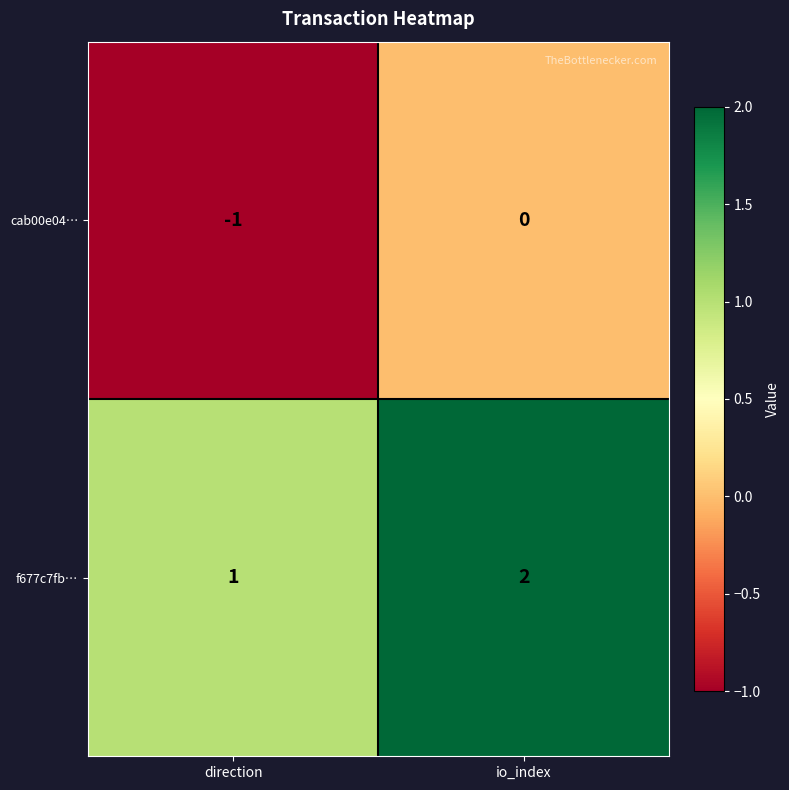

Where is cab00e04… nearest to the value 0?

io_index